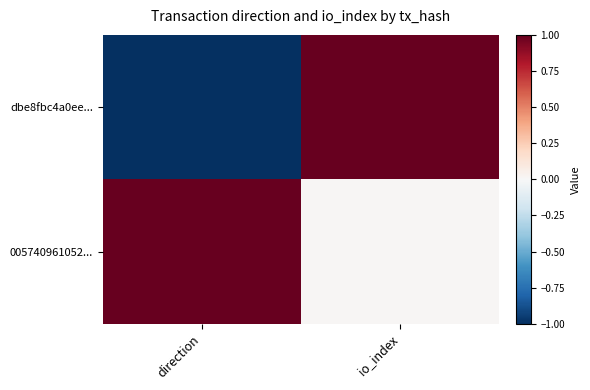

Reading right to left, extract all data points from this chart.

dbe8fbc4a0ee...: io_index=1.0	direction=-1.0
005740961052...: io_index=0.0	direction=1.0